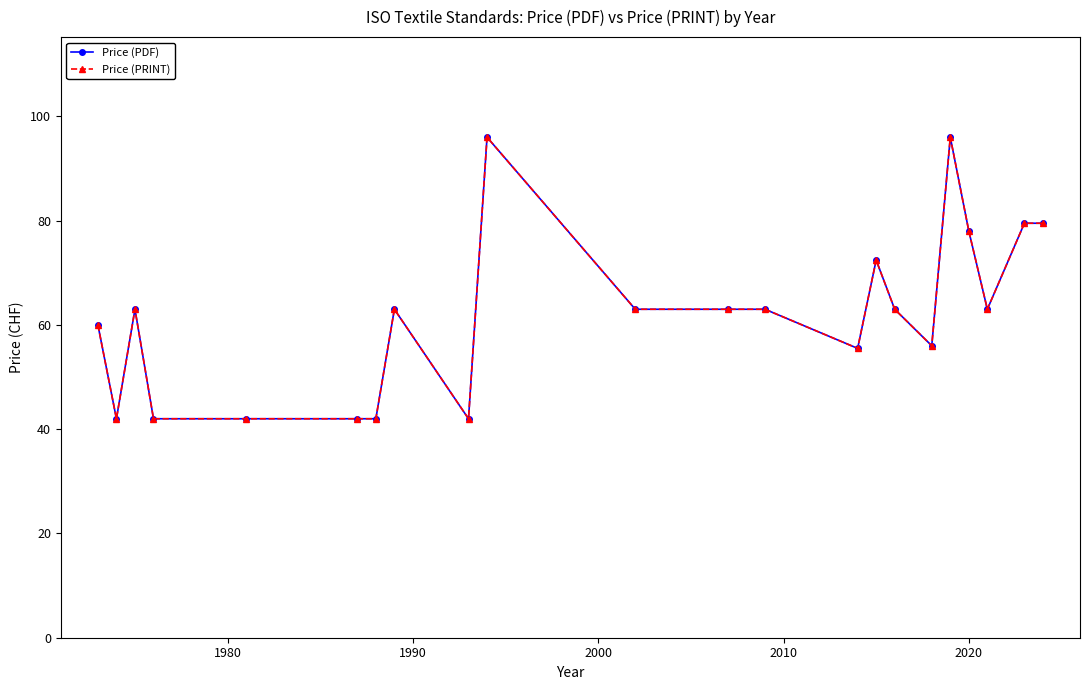

Which series has the widest spread of values?

Price (PDF)